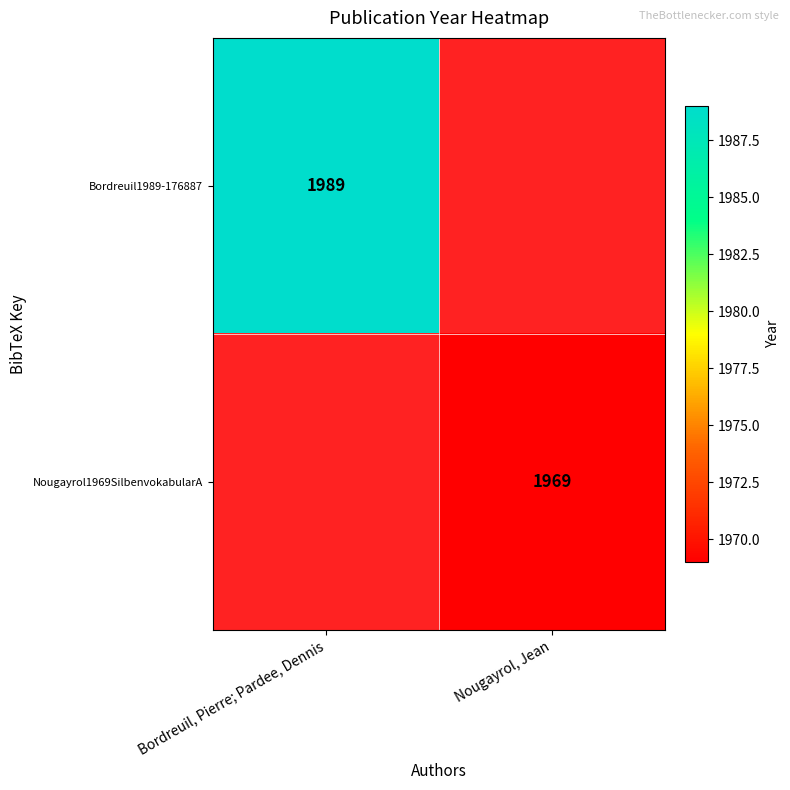

Which category has the lowest value across all series?

Nougayrol, Jean